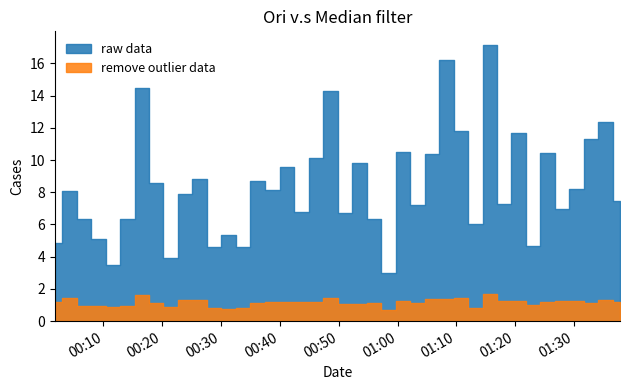

Reading left to right, list all the values displayed in this chart.

P1: 2024-01-15T00:01:43=4.9	2024-01-15T00:04:11=8.1	2024-01-15T00:06:39=6.3	2024-01-15T00:09:06=5.1	2024-01-15T00:11:35=3.5	2024-01-15T00:14:03=6.3	2024-01-15T00:16:30=14.5	2024-01-15T00:18:58=8.6	2024-01-15T00:21:25=3.9	2024-01-15T00:23:53=7.9	2024-01-15T00:26:21=8.8	2024-01-15T00:28:48=4.6	2024-01-15T00:31:16=5.3	2024-01-15T00:33:45=4.6	2024-01-15T00:36:13=8.7	2024-01-15T00:38:43=8.2	2024-01-15T00:41:13=9.6	2024-01-15T00:43:41=6.8	2024-01-15T00:46:09=10.1	2024-01-15T00:48:36=14.3	2024-01-15T00:51:04=6.7	2024-01-15T00:53:31=9.8	2024-01-15T00:55:59=6.4	2024-01-15T00:58:28=3.0	2024-01-15T01:00:56=10.5	2024-01-15T01:03:23=7.2	2024-01-15T01:05:51=10.4	2024-01-15T01:08:18=16.2	2024-01-15T01:10:46=11.8	2024-01-15T01:13:13=6.0	2024-01-15T01:15:40=17.1	2024-01-15T01:18:08=7.3	2024-01-15T01:20:35=11.7	2024-01-15T01:23:03=4.7	2024-01-15T01:25:30=10.4	2024-01-15T01:27:59=7.0	2024-01-15T01:30:27=8.2	2024-01-15T01:32:54=11.3	2024-01-15T01:35:22=12.3	2024-01-15T01:37:49=7.4
P2: 2024-01-15T00:01:43=1.2	2024-01-15T00:04:11=1.4	2024-01-15T00:06:39=1.0	2024-01-15T00:09:06=0.9	2024-01-15T00:11:35=0.9	2024-01-15T00:14:03=0.9	2024-01-15T00:16:30=1.6	2024-01-15T00:18:58=1.1	2024-01-15T00:21:25=0.9	2024-01-15T00:23:53=1.3	2024-01-15T00:26:21=1.3	2024-01-15T00:28:48=0.8	2024-01-15T00:31:16=0.7	2024-01-15T00:33:45=0.8	2024-01-15T00:36:13=1.1	2024-01-15T00:38:43=1.2	2024-01-15T00:41:13=1.2	2024-01-15T00:43:41=1.2	2024-01-15T00:46:09=1.2	2024-01-15T00:48:36=1.4	2024-01-15T00:51:04=1.1	2024-01-15T00:53:31=1.1	2024-01-15T00:55:59=1.1	2024-01-15T00:58:28=0.7	2024-01-15T01:00:56=1.2	2024-01-15T01:03:23=1.1	2024-01-15T01:05:51=1.4	2024-01-15T01:08:18=1.4	2024-01-15T01:10:46=1.4	2024-01-15T01:13:13=0.8	2024-01-15T01:15:40=1.7	2024-01-15T01:18:08=1.2	2024-01-15T01:20:35=1.3	2024-01-15T01:23:03=1.0	2024-01-15T01:25:30=1.2	2024-01-15T01:27:59=1.2	2024-01-15T01:30:27=1.2	2024-01-15T01:32:54=1.1	2024-01-15T01:35:22=1.3	2024-01-15T01:37:49=1.2